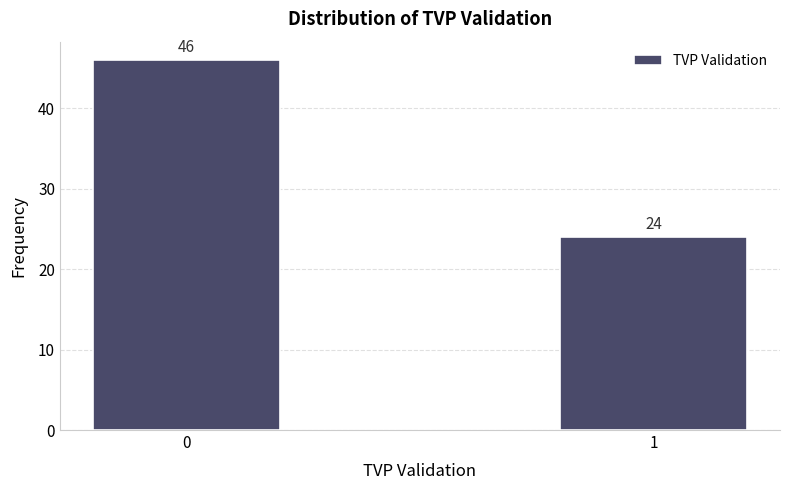

Reading right to left, transcribe all the data shown in this chart.

24	46